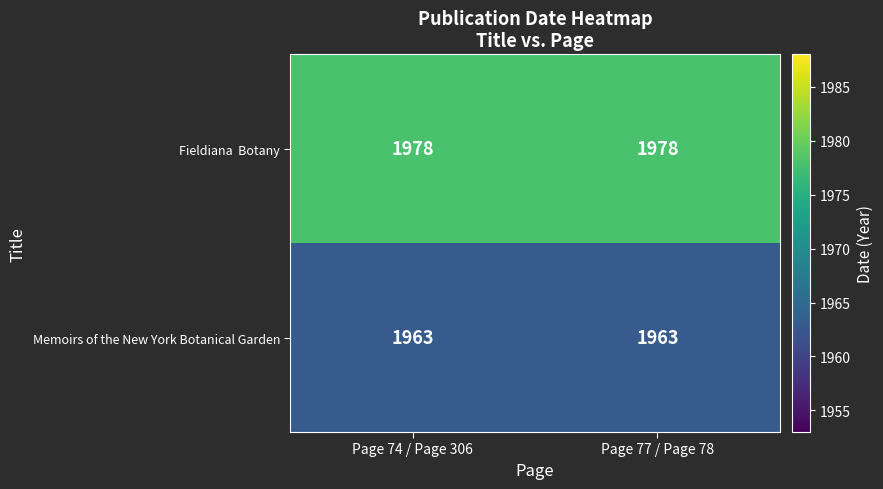

Is it true that Memoirs of the New York Botanical Garden equals 1963 at Page 74 / Page 306?

True